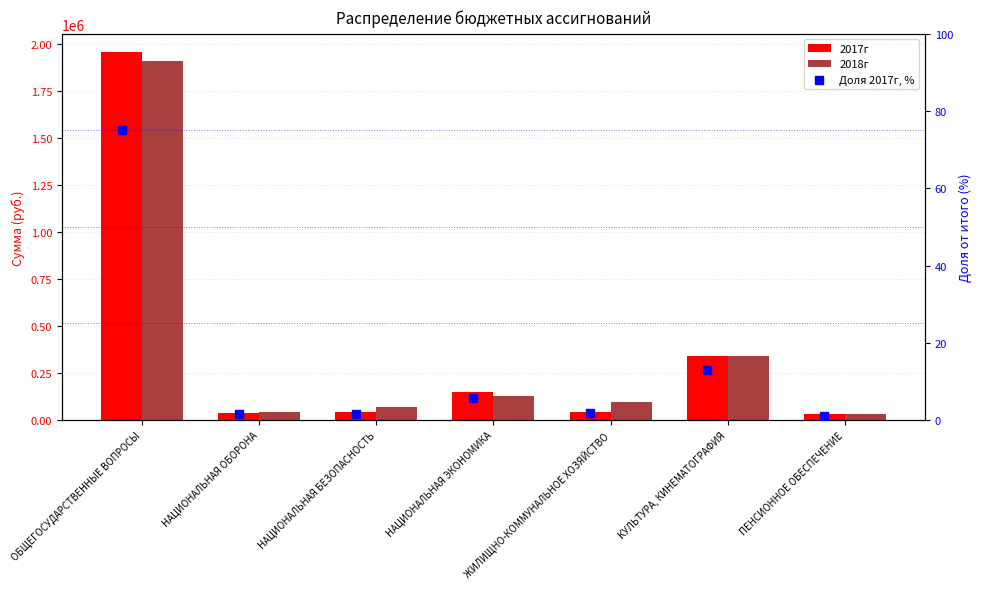

Which series contains the lowest Y value?

Доля 2017г, %